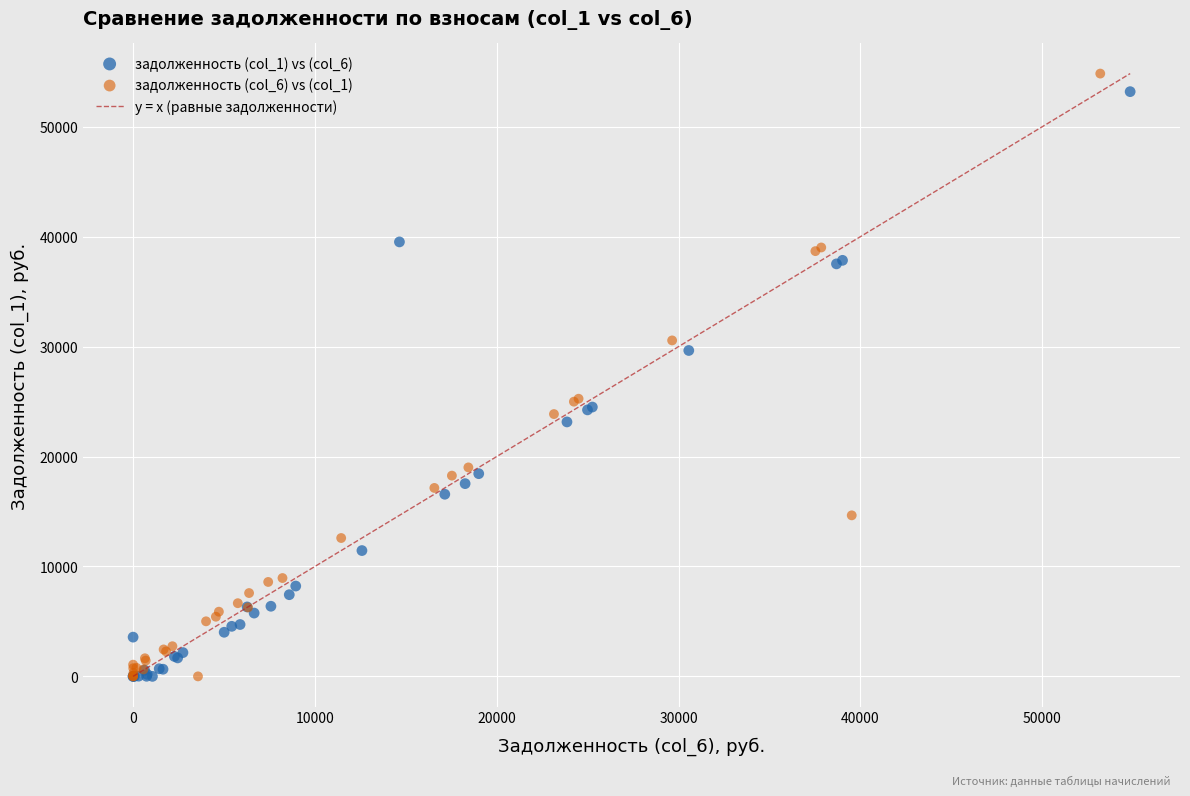

Which series has the widest spread of Y values?

задолженность (col_6) vs (col_1)